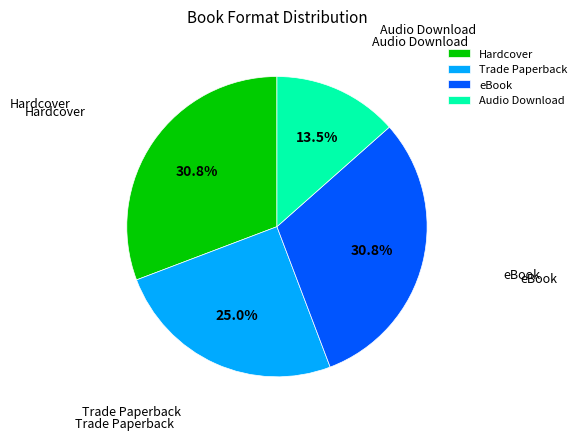

What is the smallest slice in the pie chart?

Audio Download